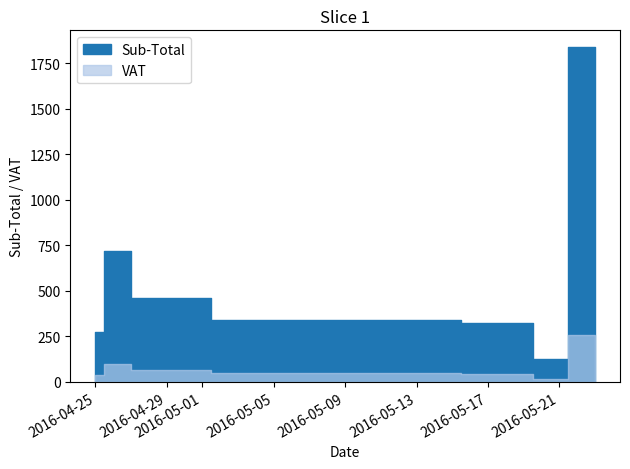

How many series are shown in this chart?

2